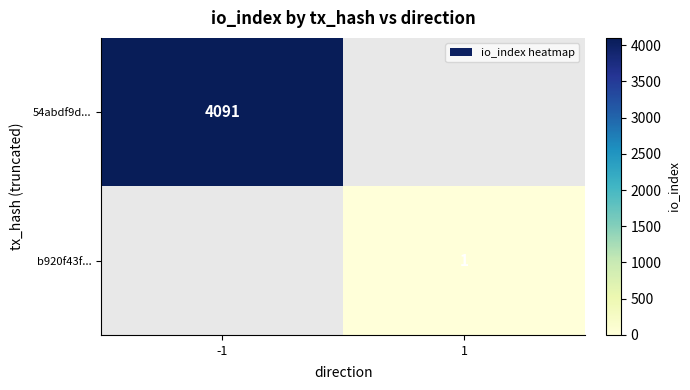

Count the number of categories in the chart.

2